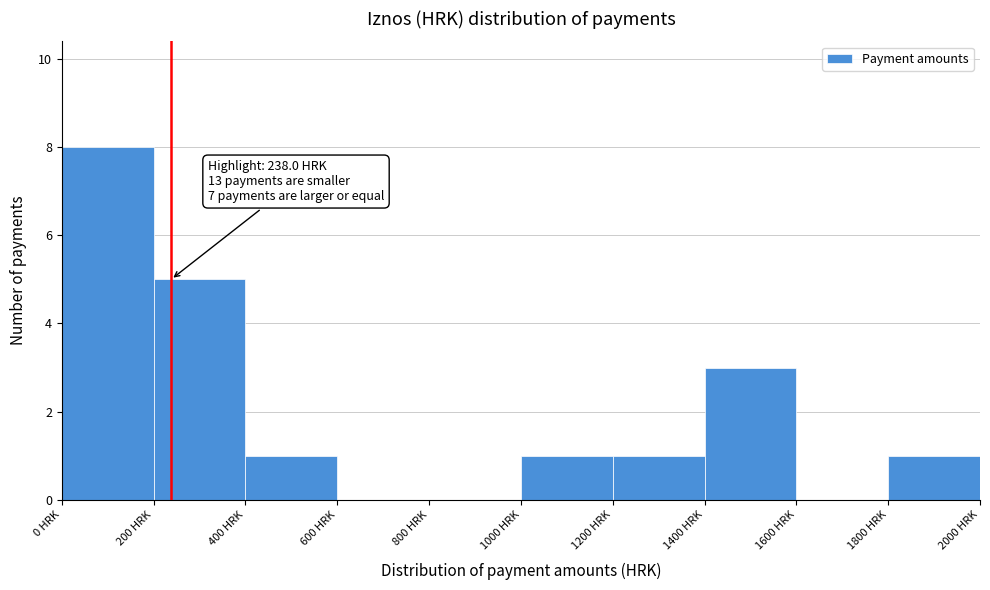

Over which range of the x-axis is the bar tallest?

0 to 200